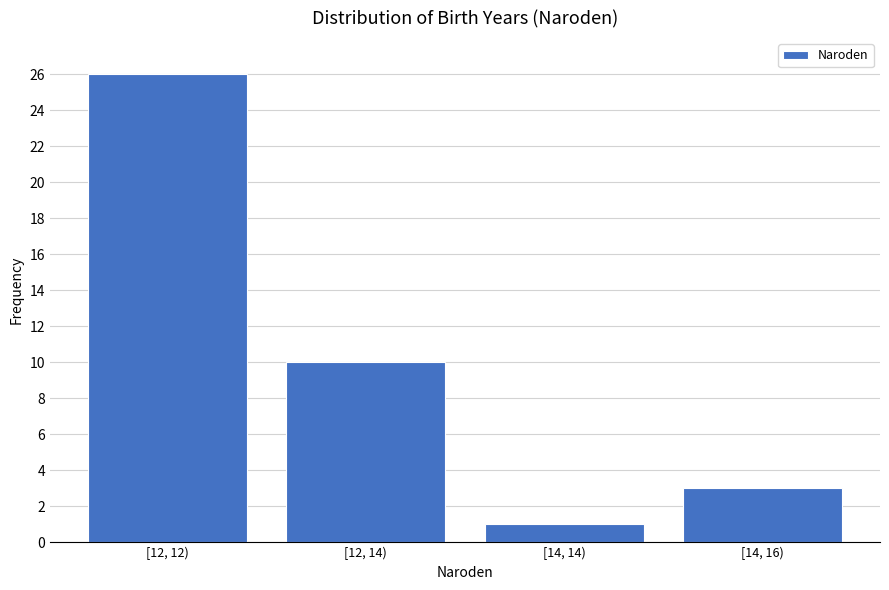

Reading right to left, transcribe all the data shown in this chart.

3	1	10	26